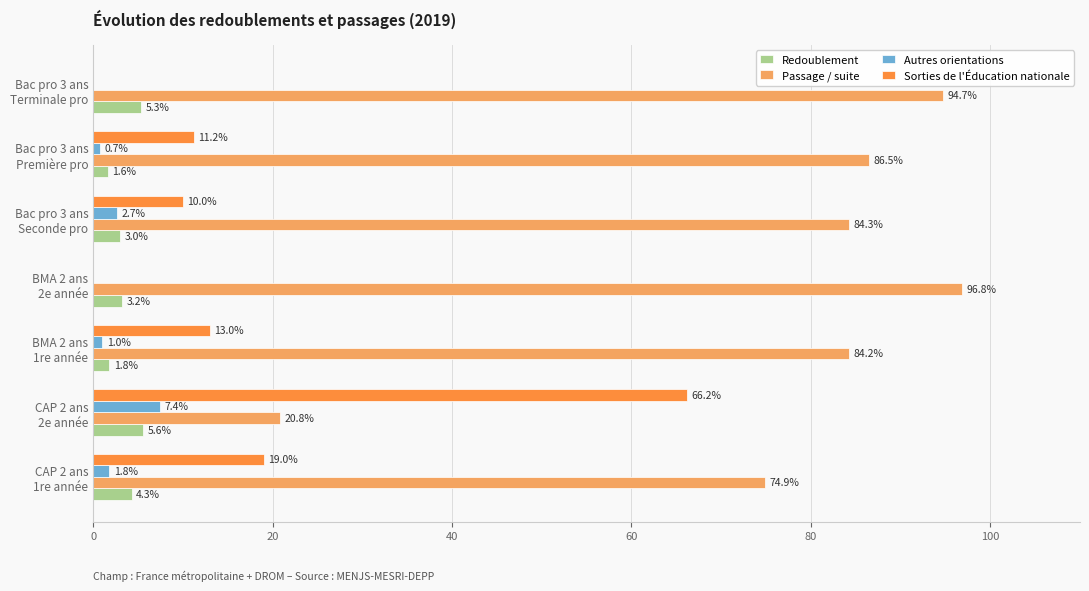

What is the maximum value shown in the chart?

96.8